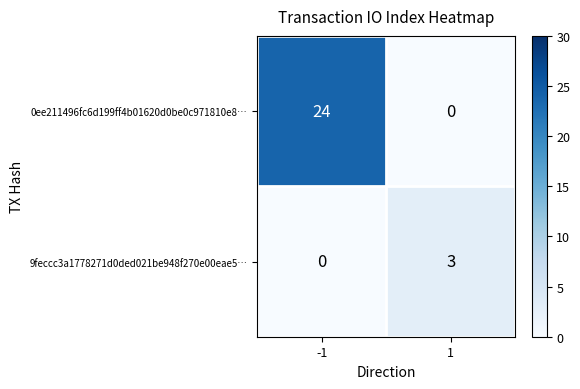

Is it true that 9feccc3a1778271d0ded021be948f270e00eae5… equals 1 at -1?

False